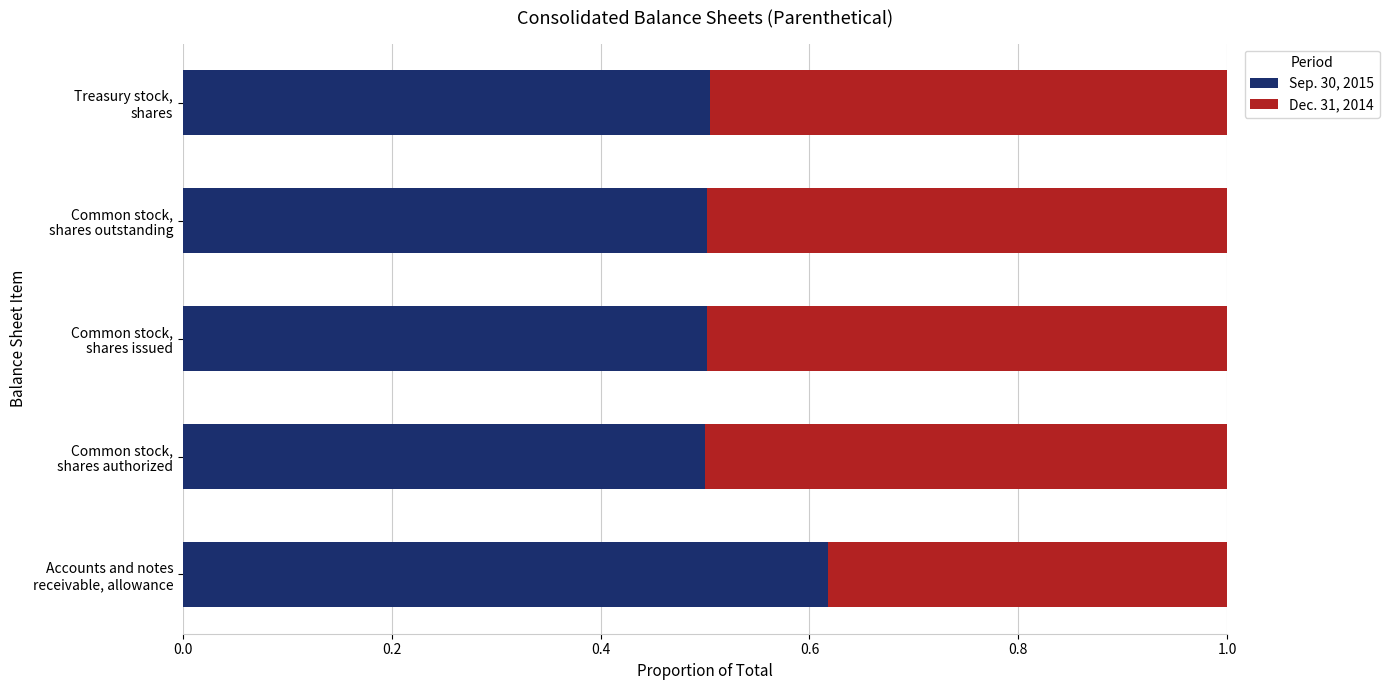

What are all the series names shown in the legend?

Sep. 30, 2015, Dec. 31, 2014